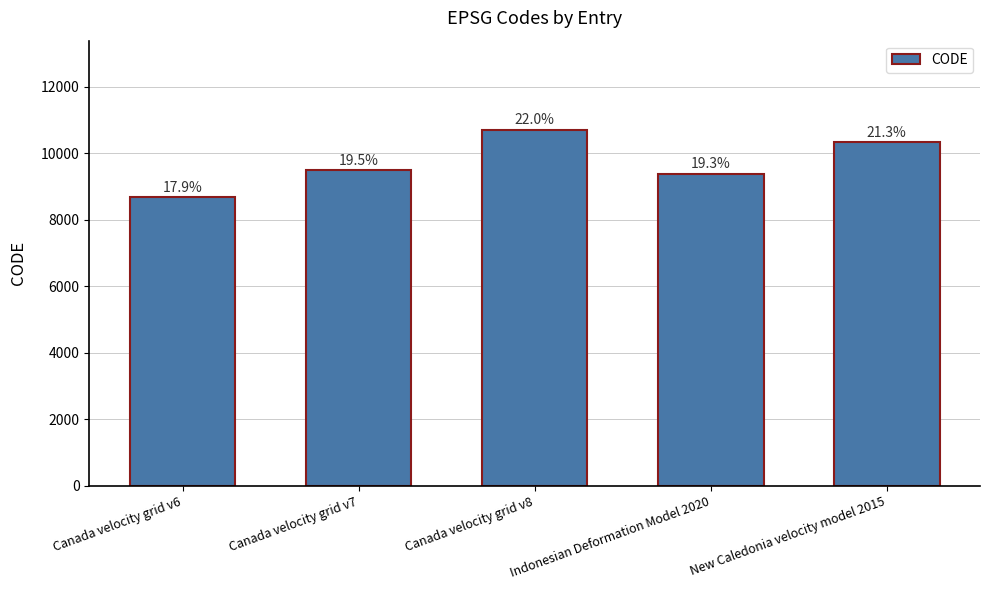

What is the maximum value shown in the chart?

10707